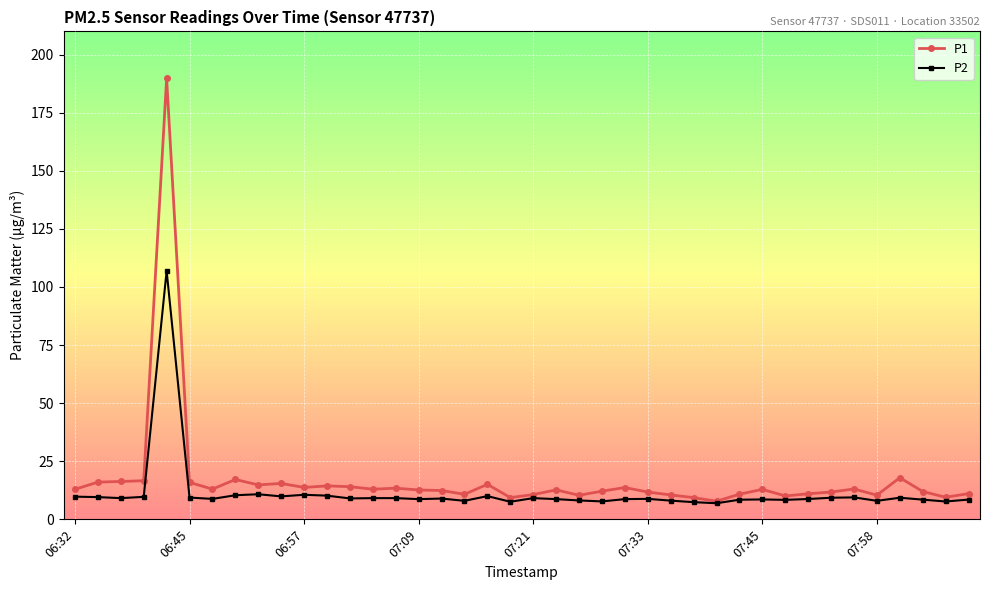

List the series in order of their peak value, highest first.

P1, P2